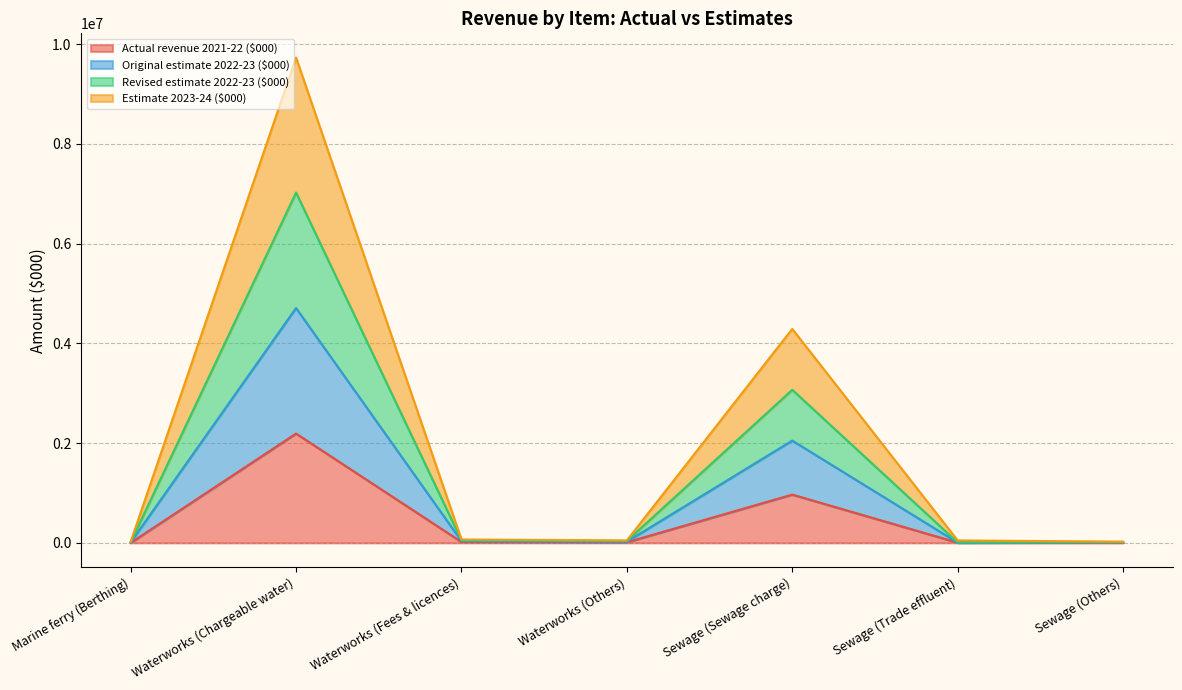

How many data points in Original estimate 2022-23 ($000) are above 23744?

3